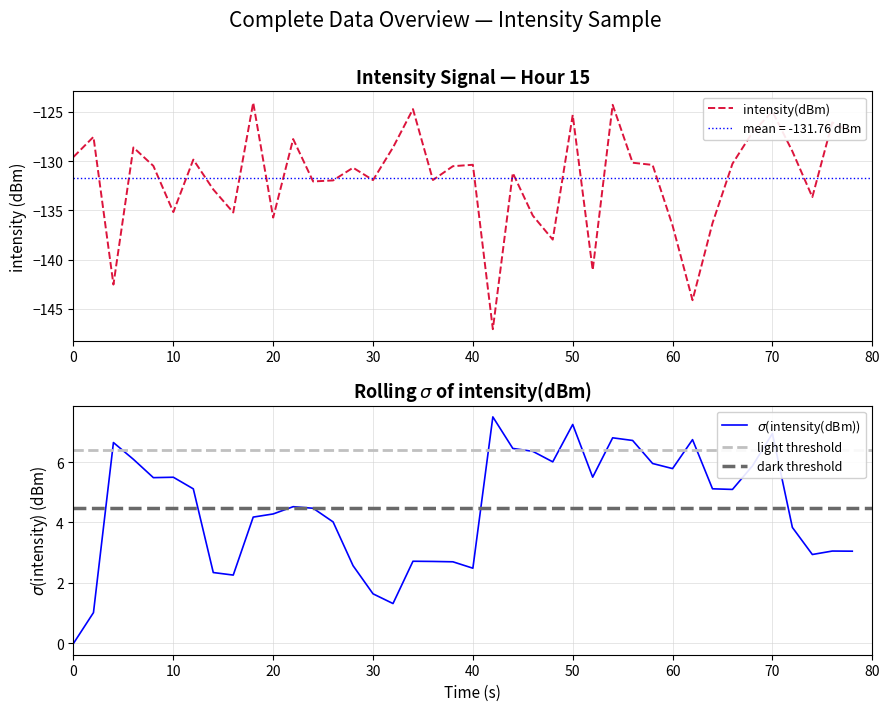

What is the minimum value for intensity(dBm)?

-147.1